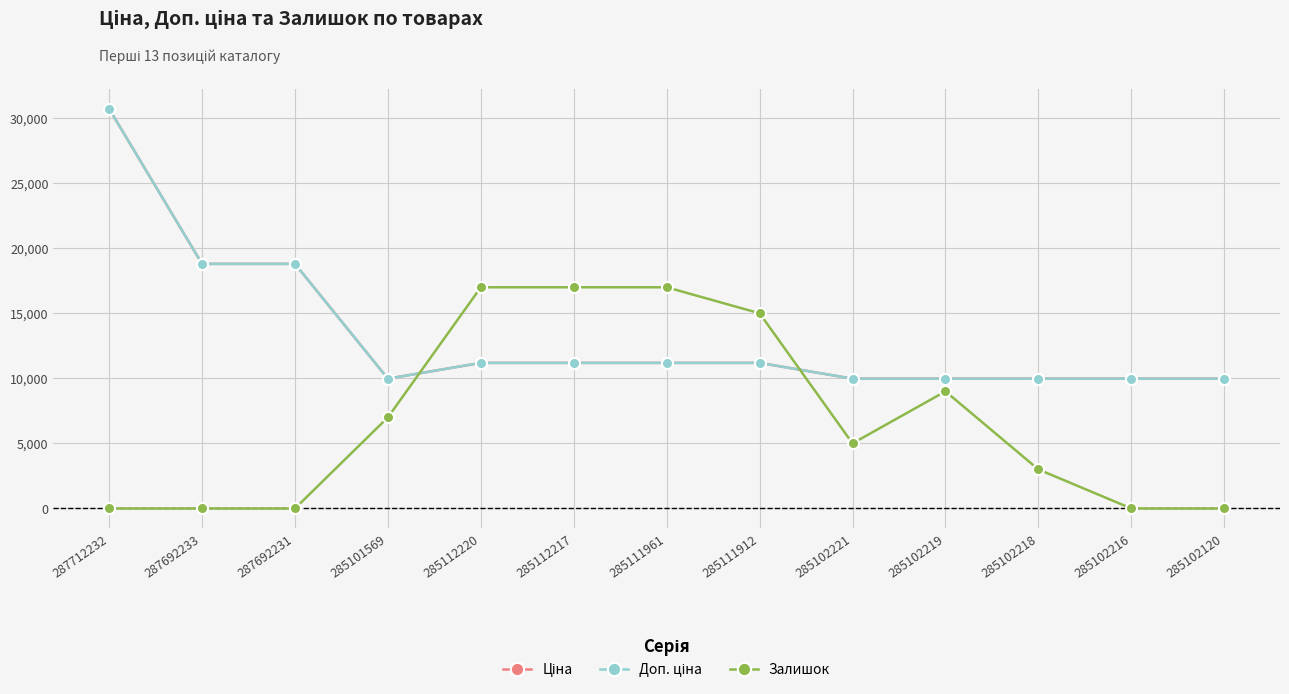

True or false: Ціна and Доп. ціна cross at least once.

False